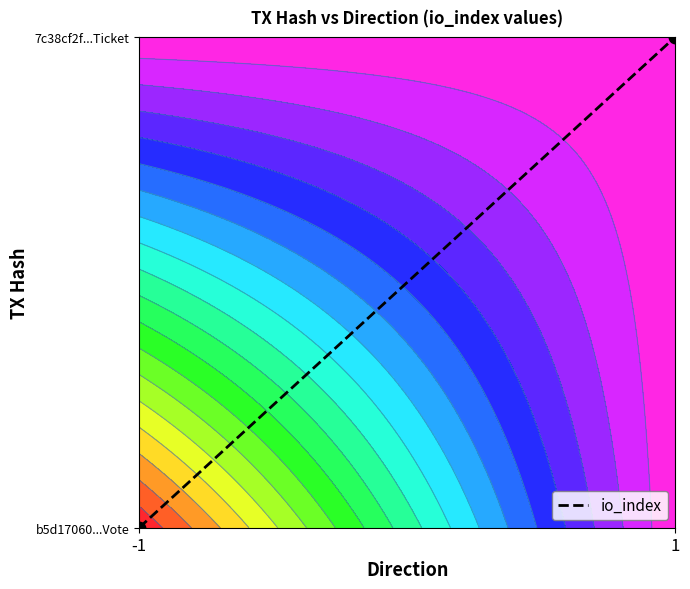

List the labels in order of value, smallest first.

-1, 1